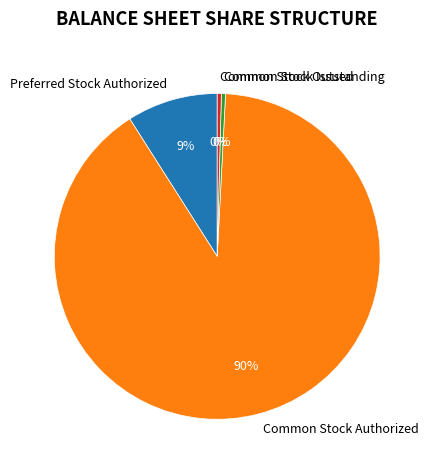

Between Common Stock Authorized and Common Stock Outstanding, which is larger?

Common Stock Authorized